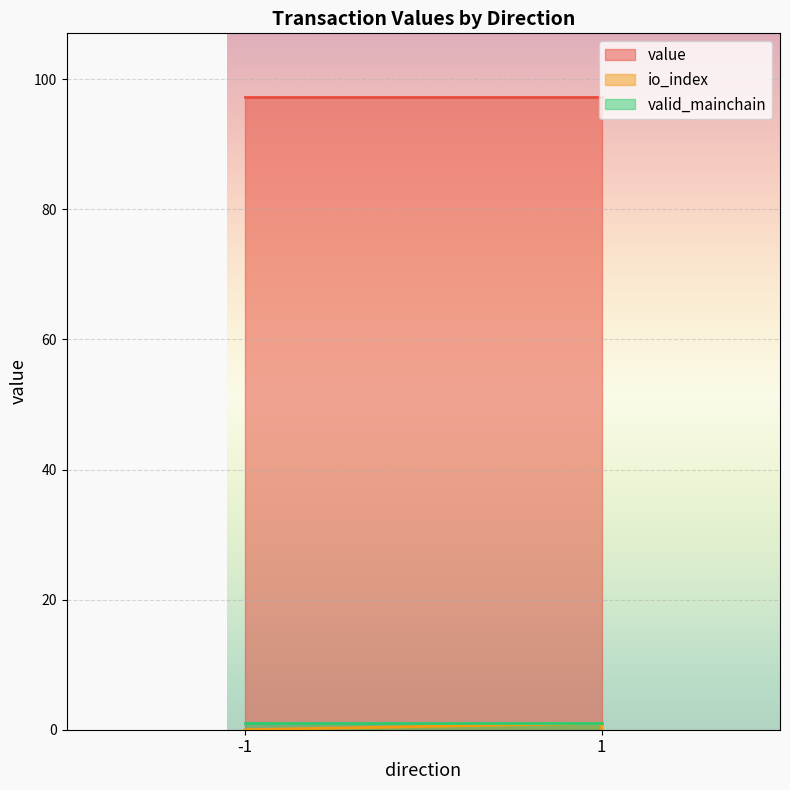

True or false: valid_mainchain and io_index intersect in this chart.

False